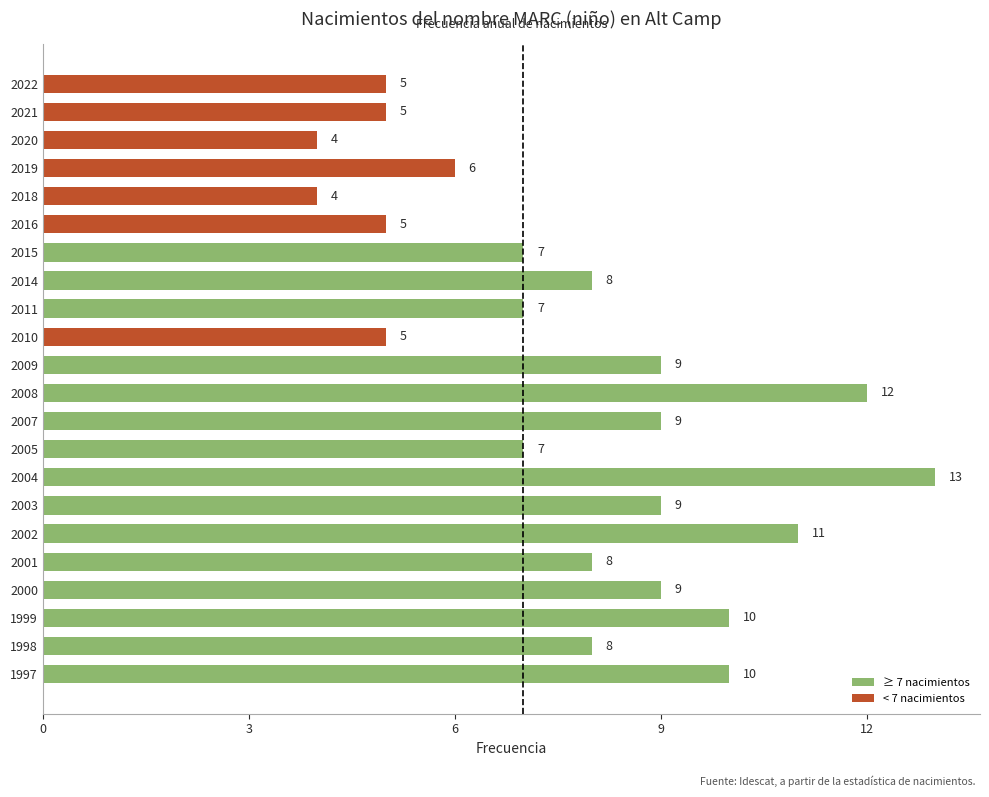

The value at 2010 is 5. True or false?

True